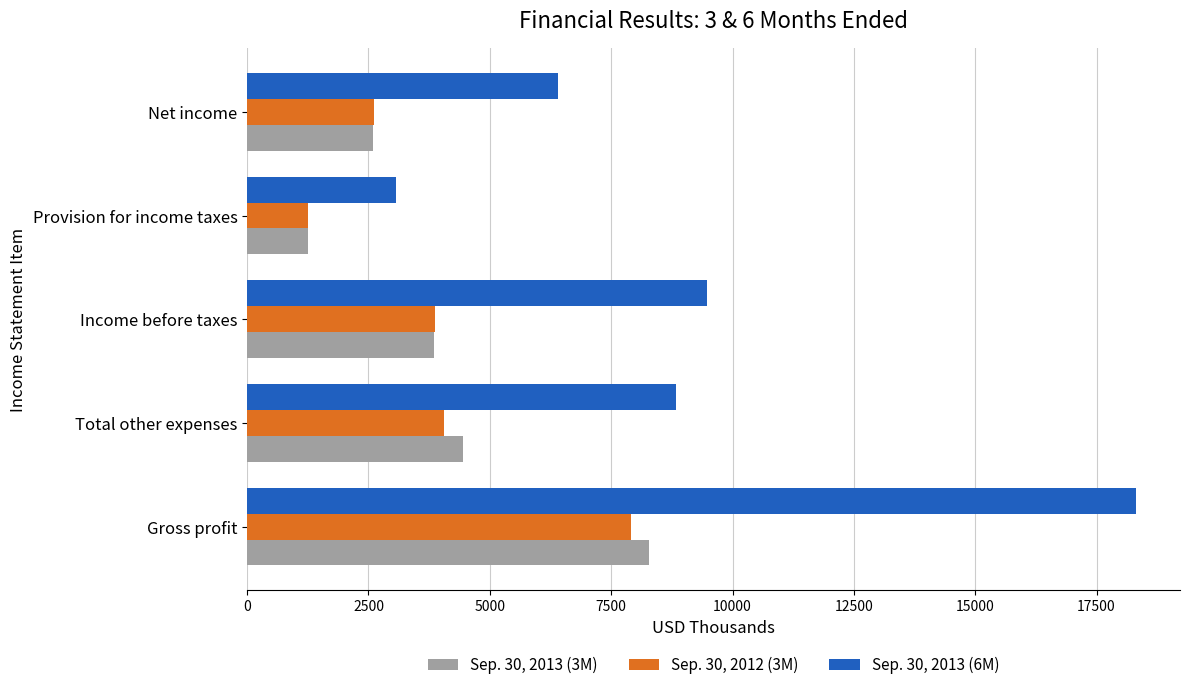

What is the minimum value for Sep. 30, 2013 (3M)?

1257